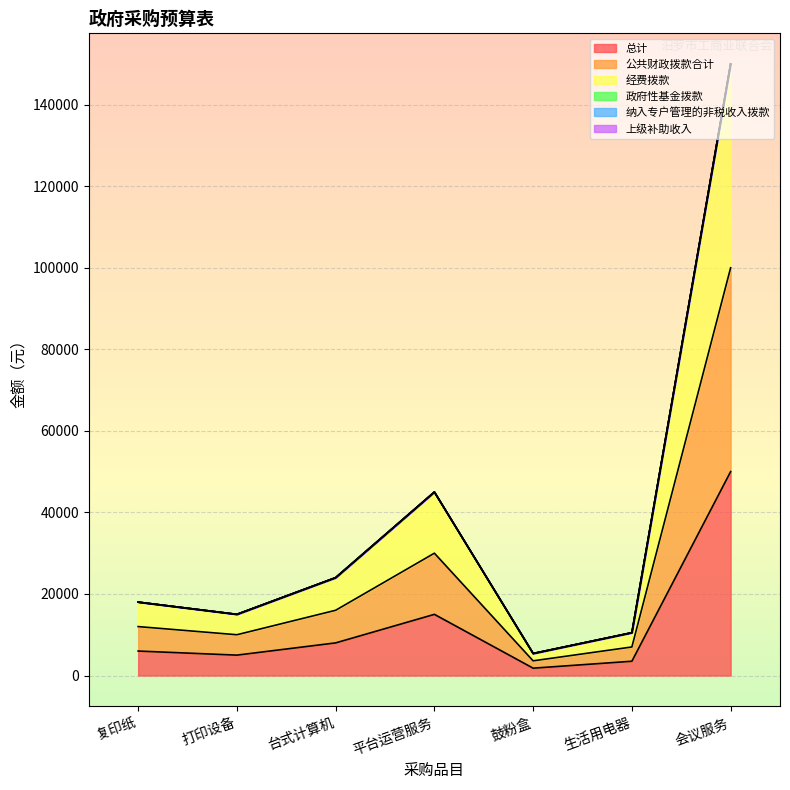

Which category has the highest value across all series?

会议服务